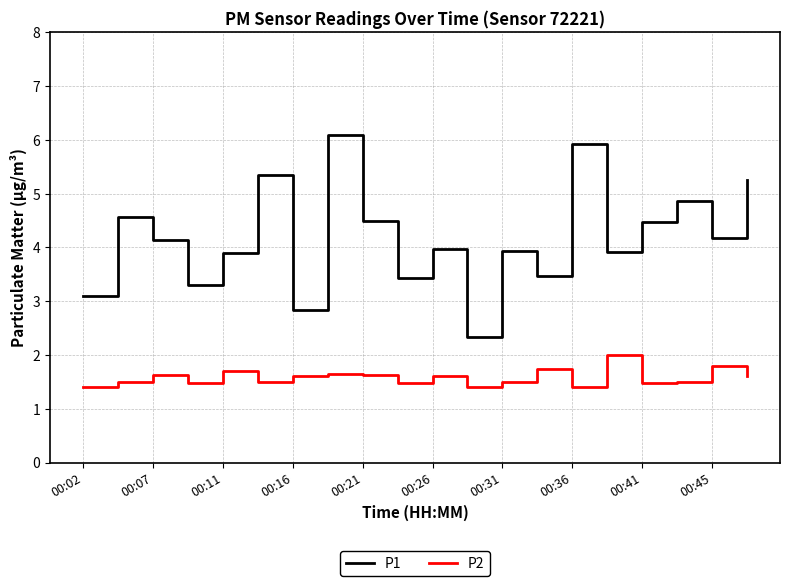

What is the difference between the maximum and minimum values in the P1 series?

3.8